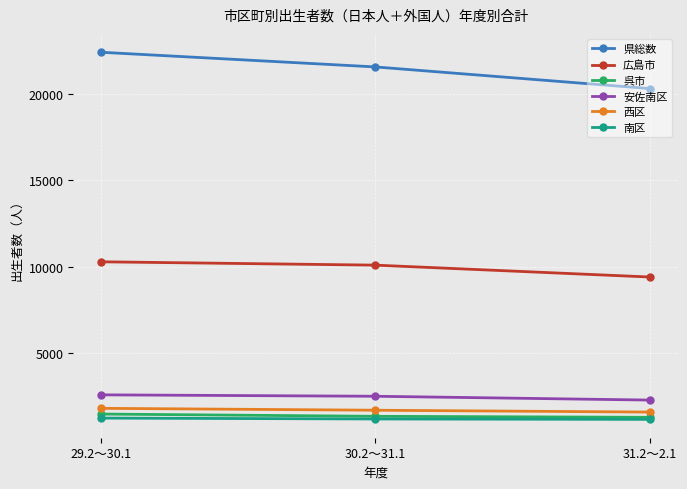

What is the difference between the 南区 values at 30.2～31.1 and 31.2～2.1?

23